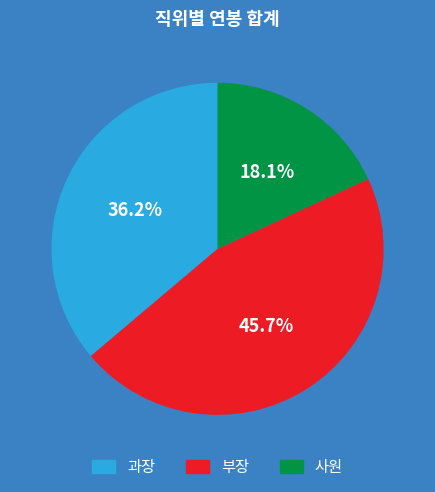

Which has a higher value, 부장 or 사원?

부장